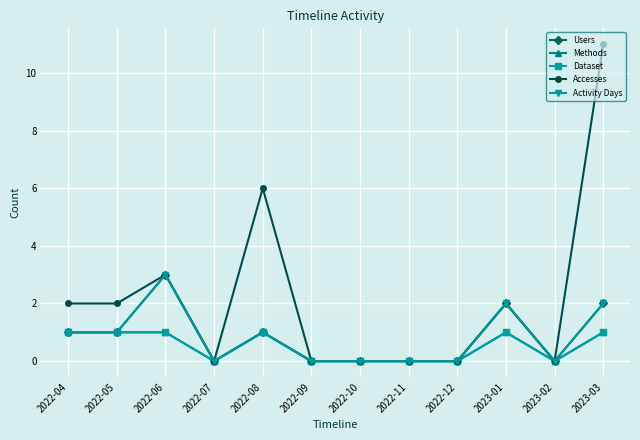

Is this an area chart (filled region under the line)?

No